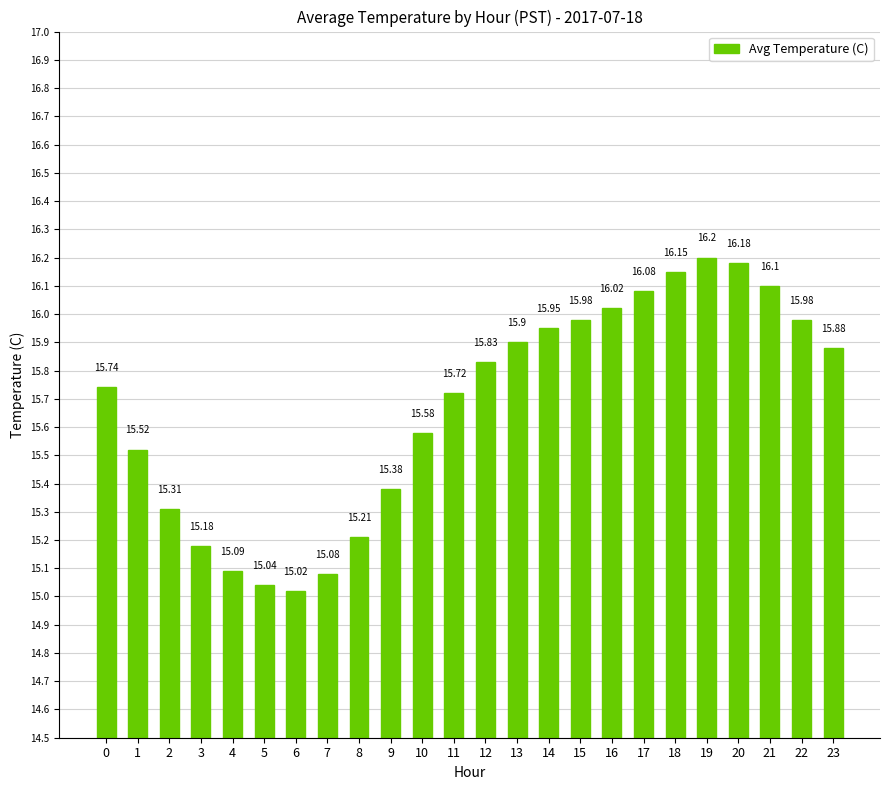

The chart shows a value of 28.1 at 16. True or false?

False